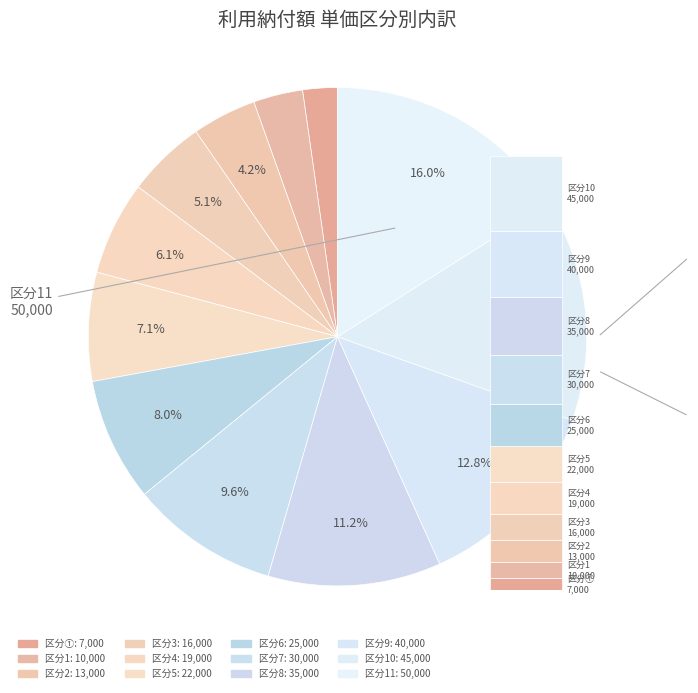

The ① slice represents 2% of the pie. True or false?

True